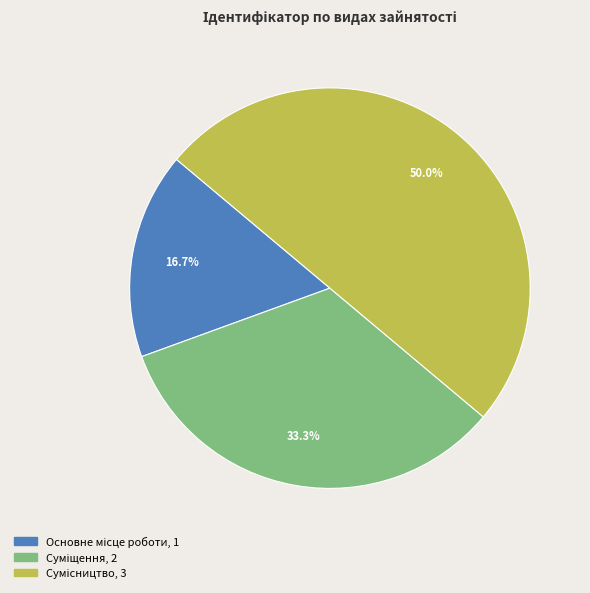

The Суміщення slice represents 46% of the pie. True or false?

False